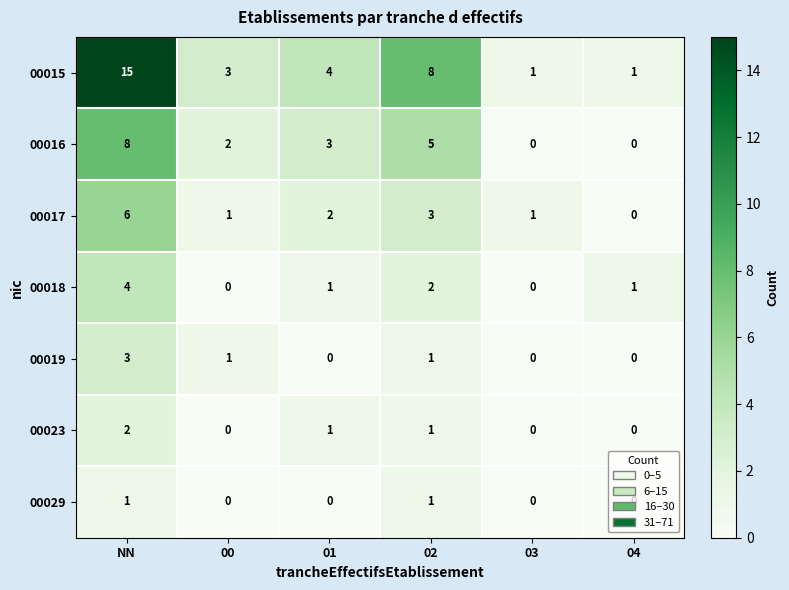

How many categories are shown in the chart?

6